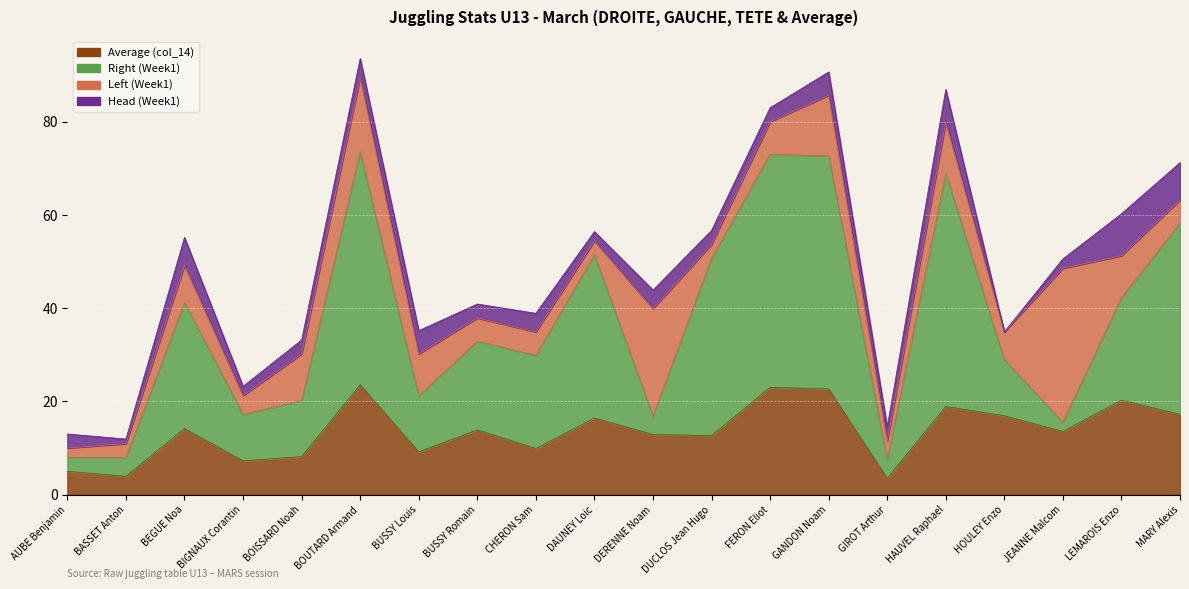

True or false: Average (col_14) and Right (Week1) intersect in this chart.

False